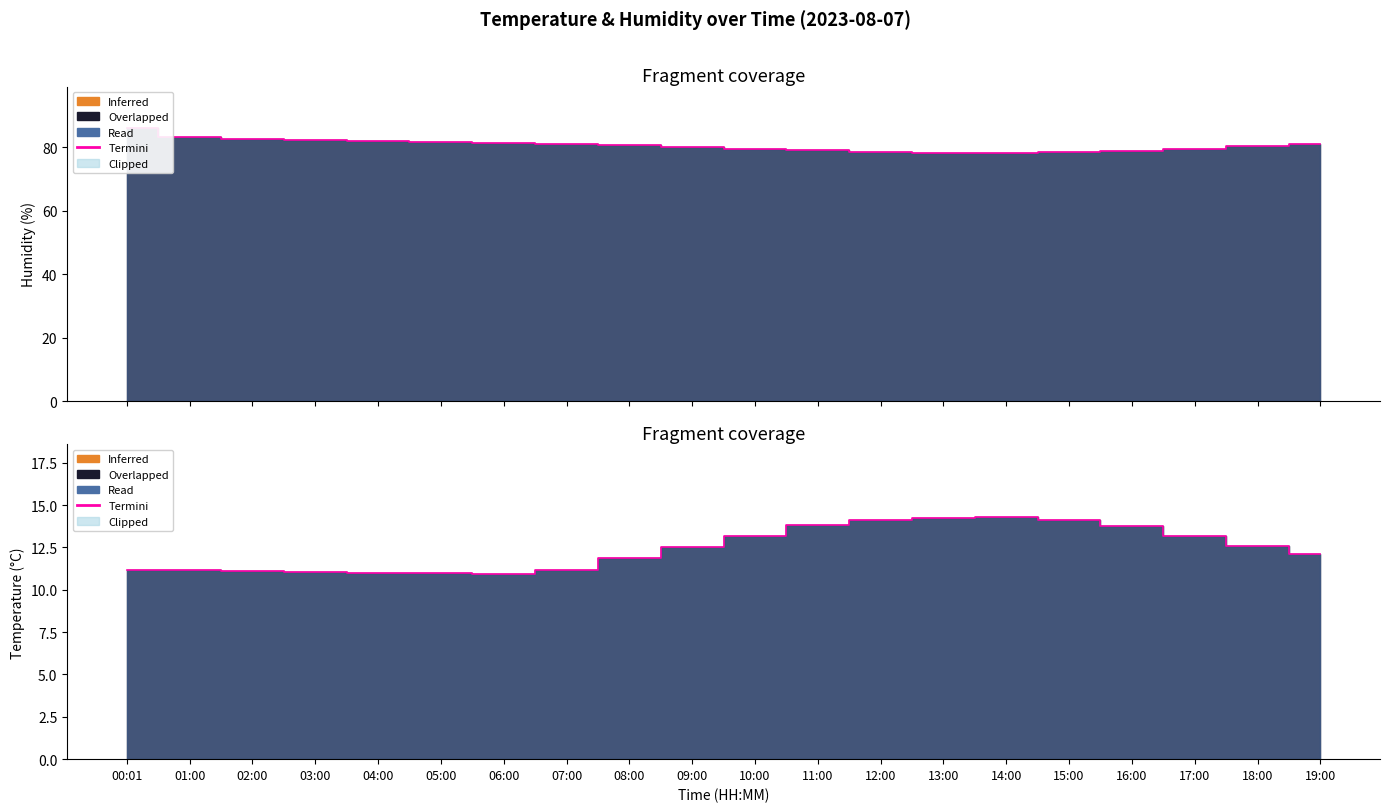

At which label is the value closest to 12?

19:00